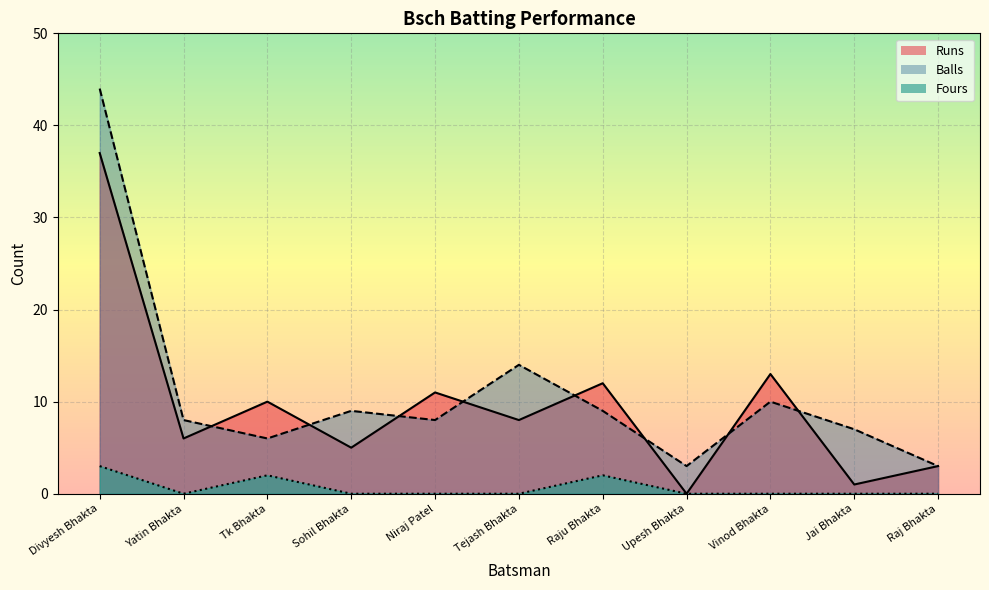

True or false: Balls and Fours intersect in this chart.

False